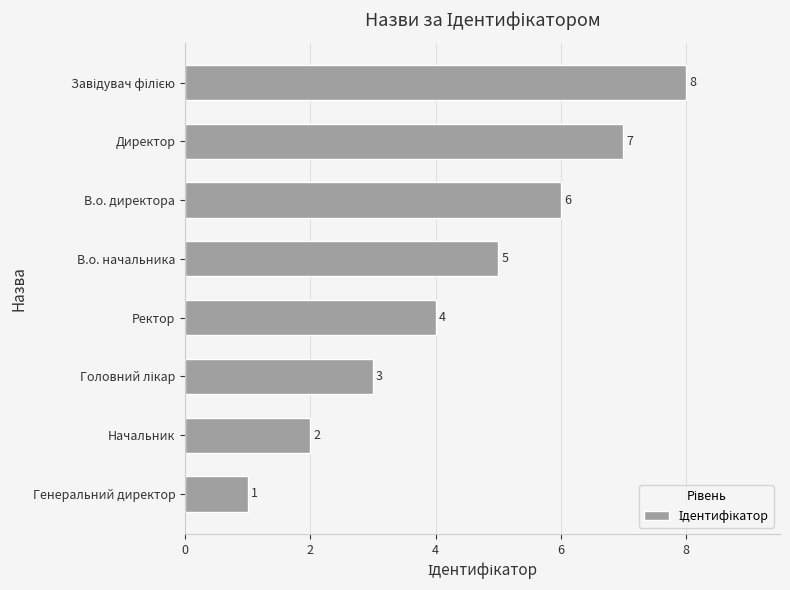

What is the ratio of the value at В.о. директора to the value at Генеральний директор?

6.0